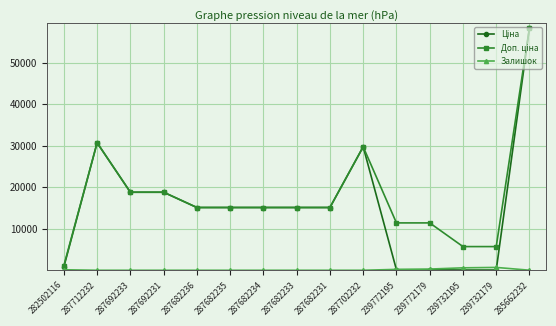

What is the greatest value displayed?

58426.5